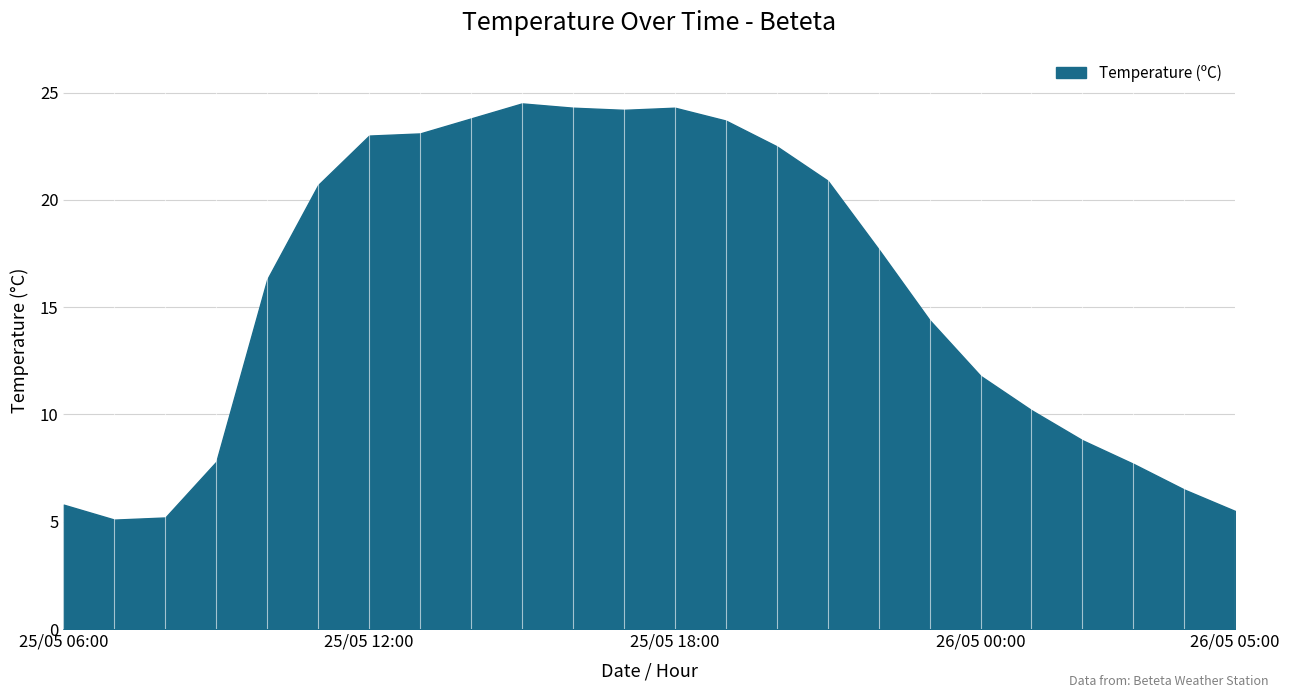

What is the average value?

15.7